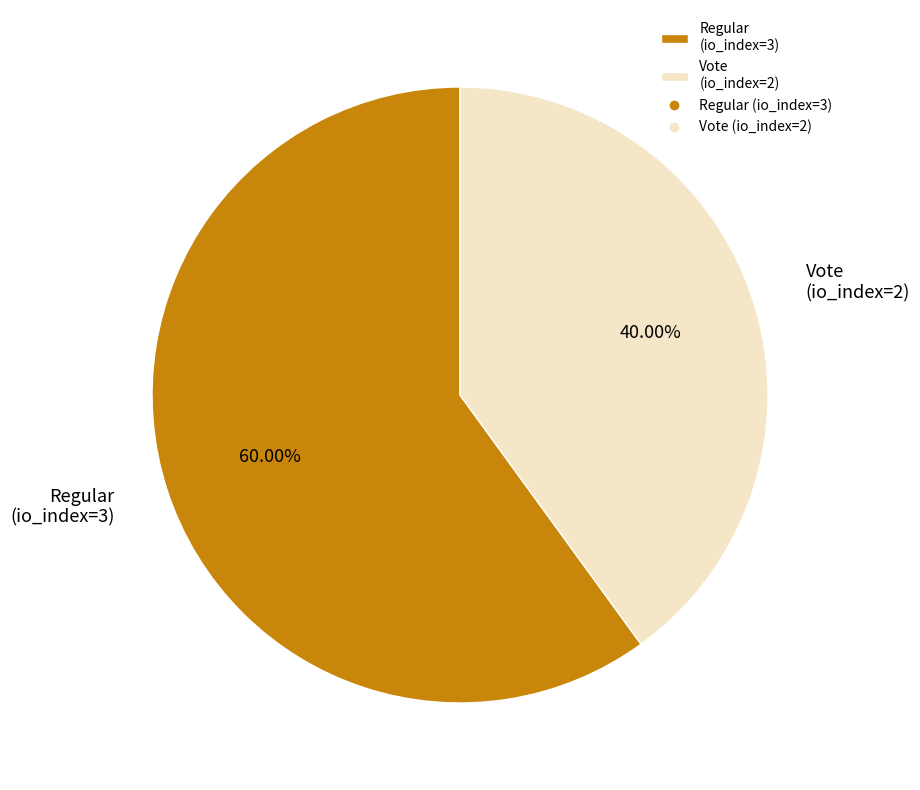

Does any single category account for the majority?

Yes